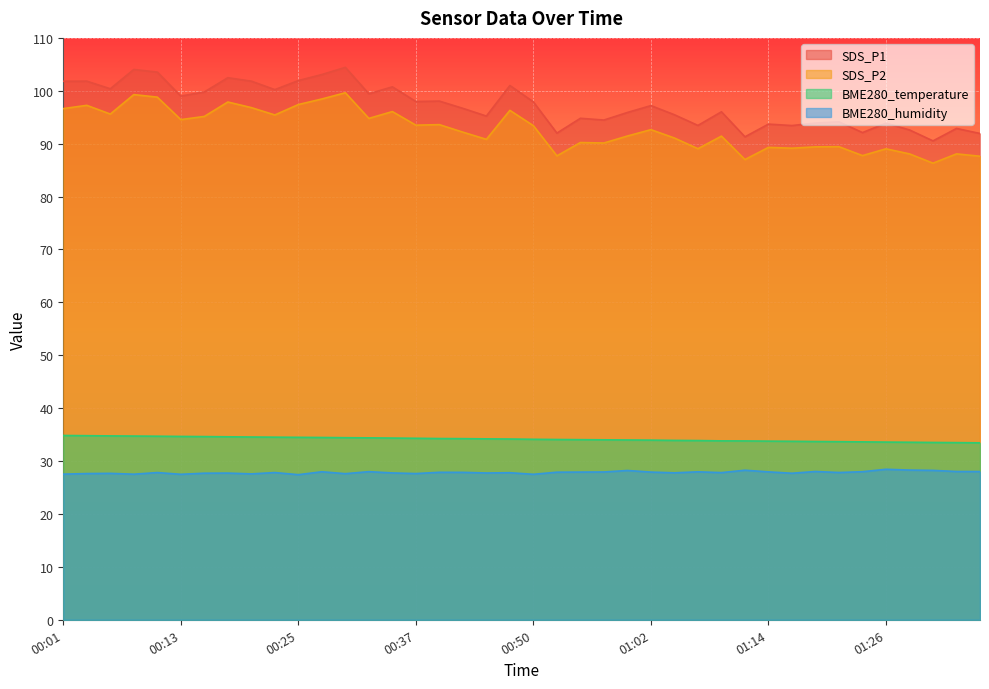

True or false: BME280_humidity and SDS_P2 intersect in this chart.

False